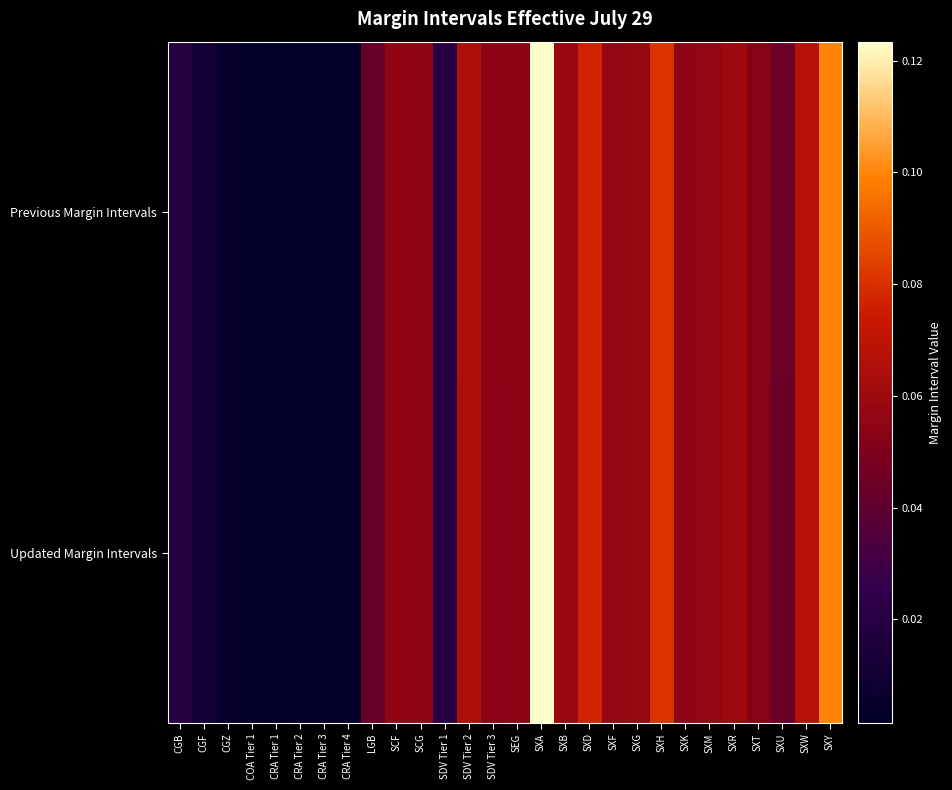

At which category is the sum across all series the highest?

SXA